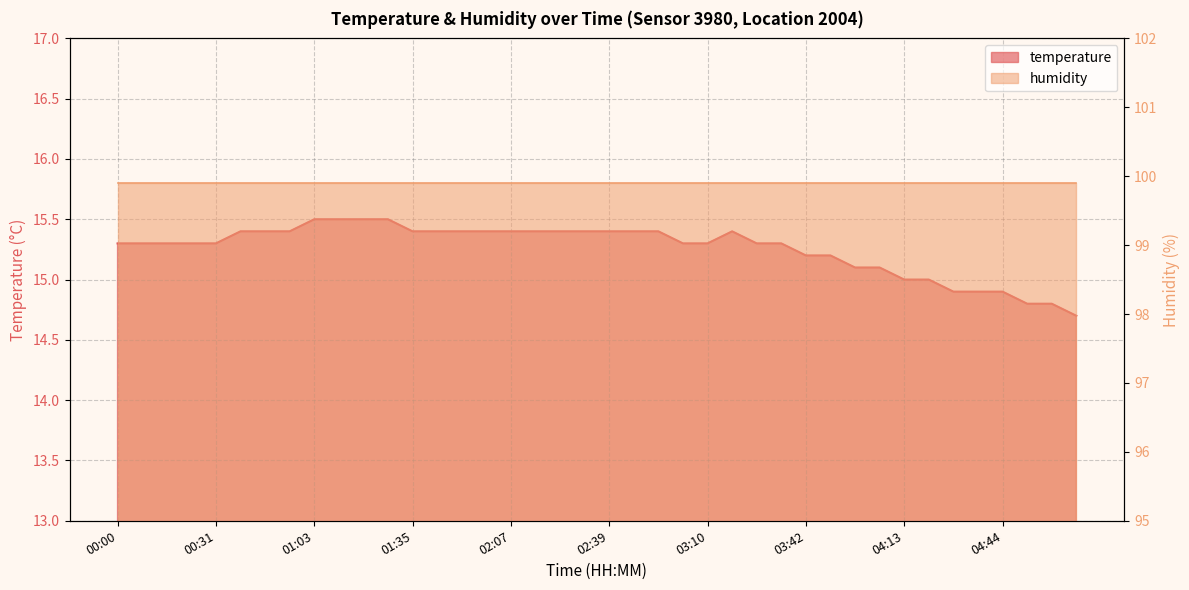

Which category has the lowest value across all series?

05:08